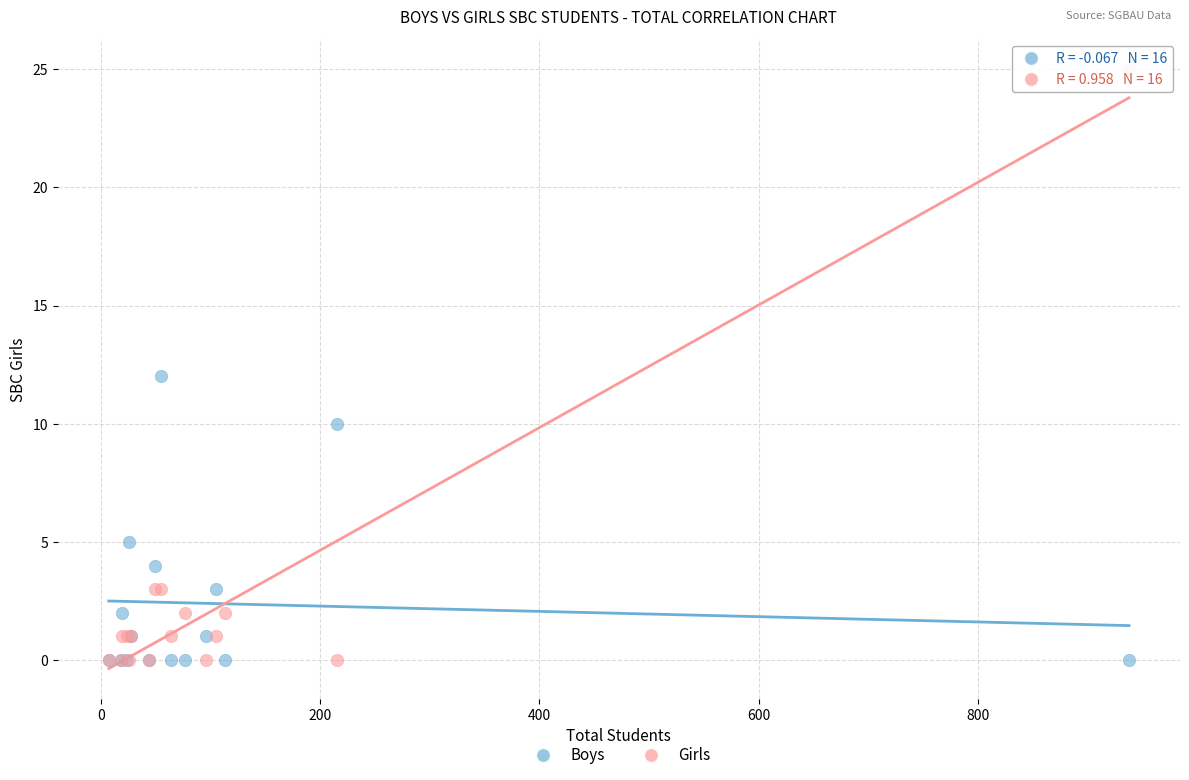

Which series has the widest spread of Y values?

Girls